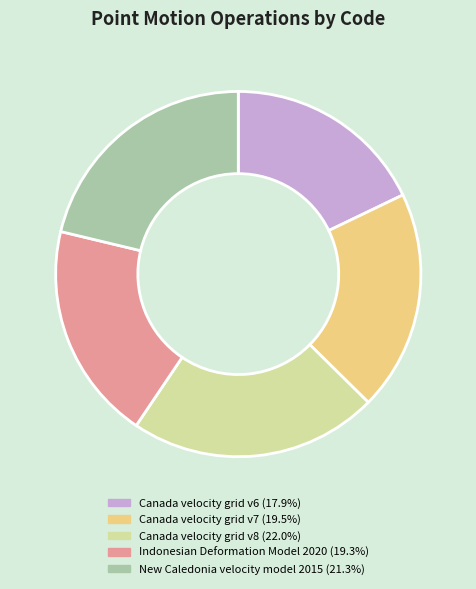

How many slices are in this pie chart?

5